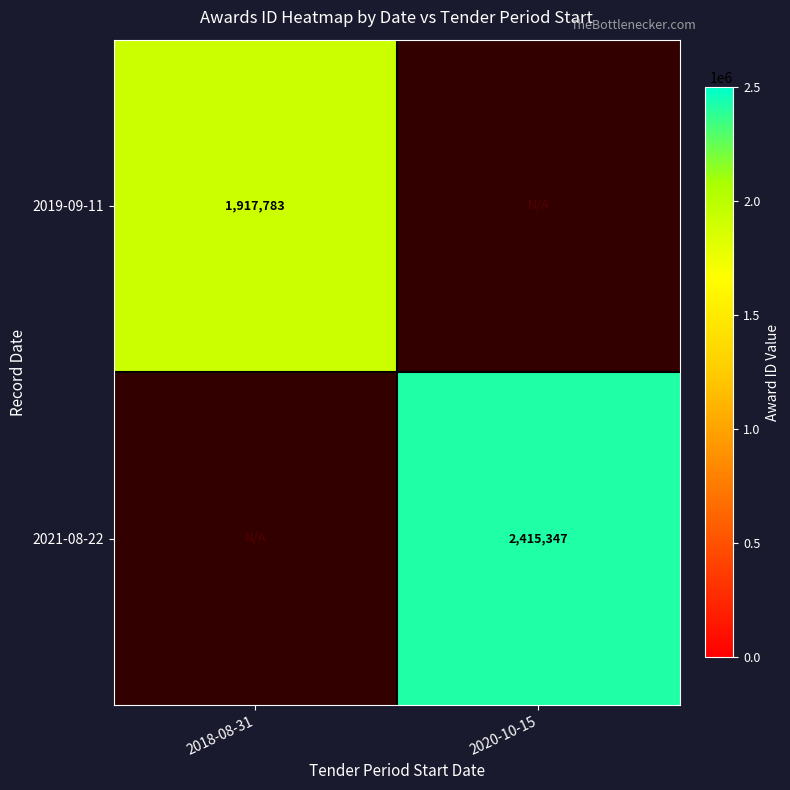

Is it true that 2021-08-22 equals 769798 at 2020-10-15?

False